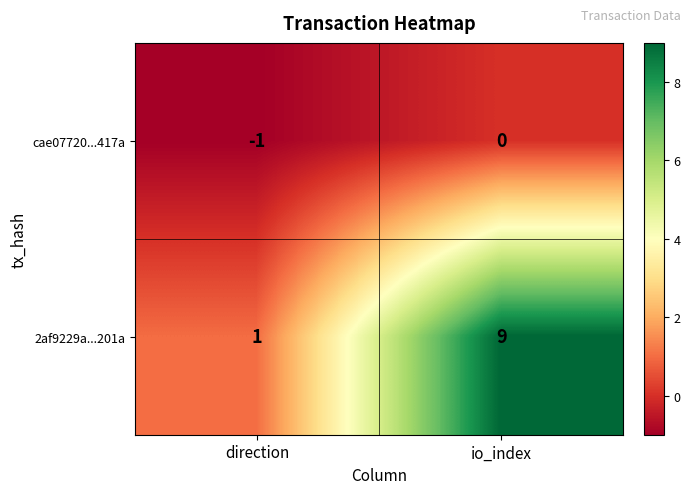

What value does the 2af9229a...201a series have at io_index?

9